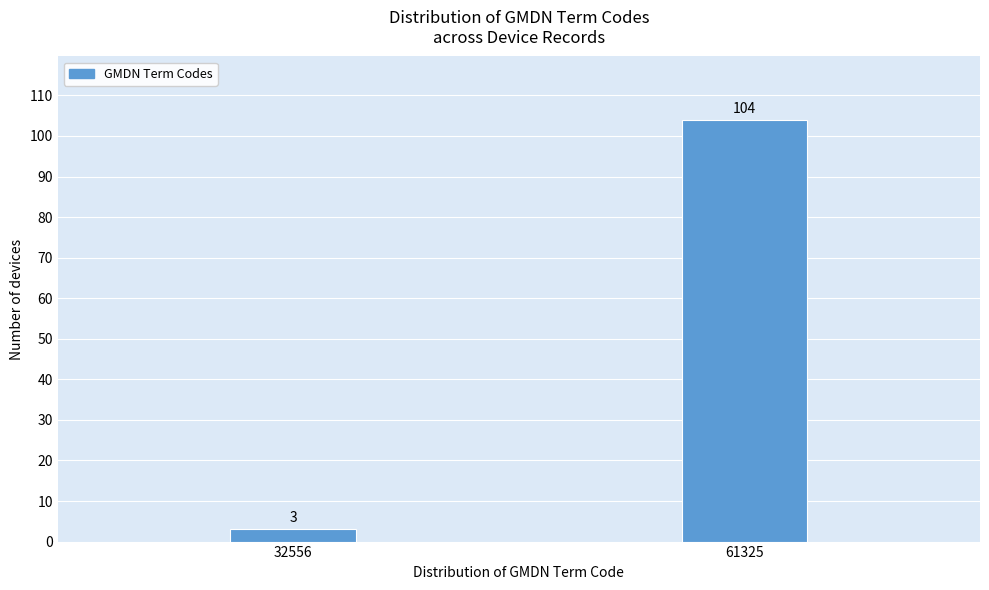

Reading left to right, transcribe all the data shown in this chart.

32556=3	61325=104